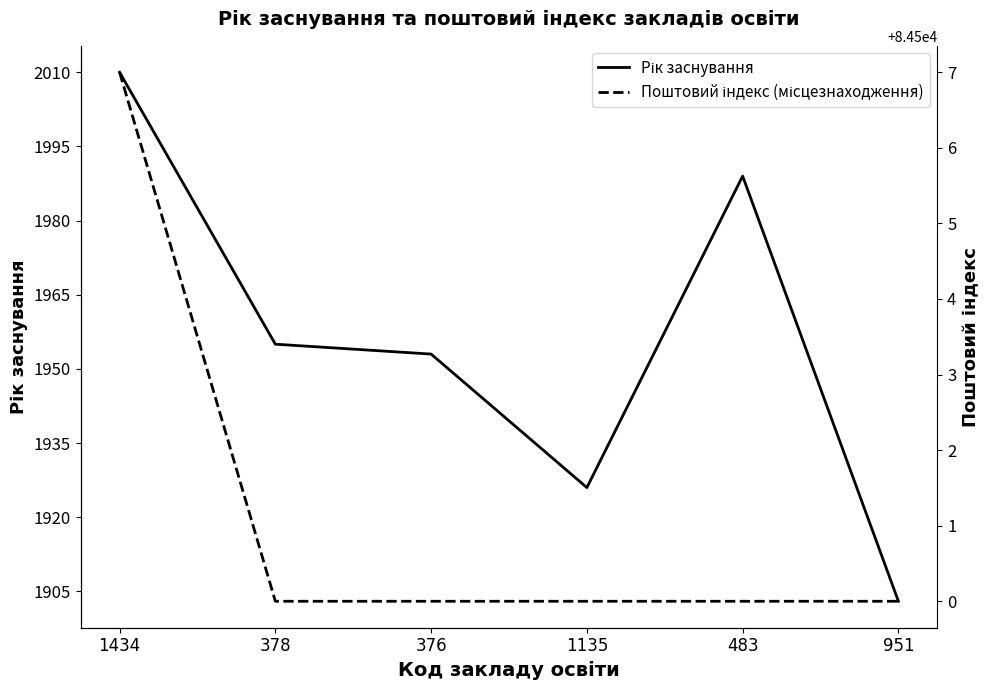

What is the difference between the maximum and second lowest values in the Поштовий індекс (місцезнаходження) series?

7